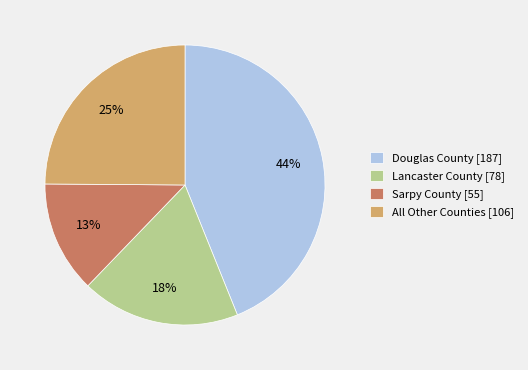

True or false: Douglas County [187] accounts for 50% of the total.

False